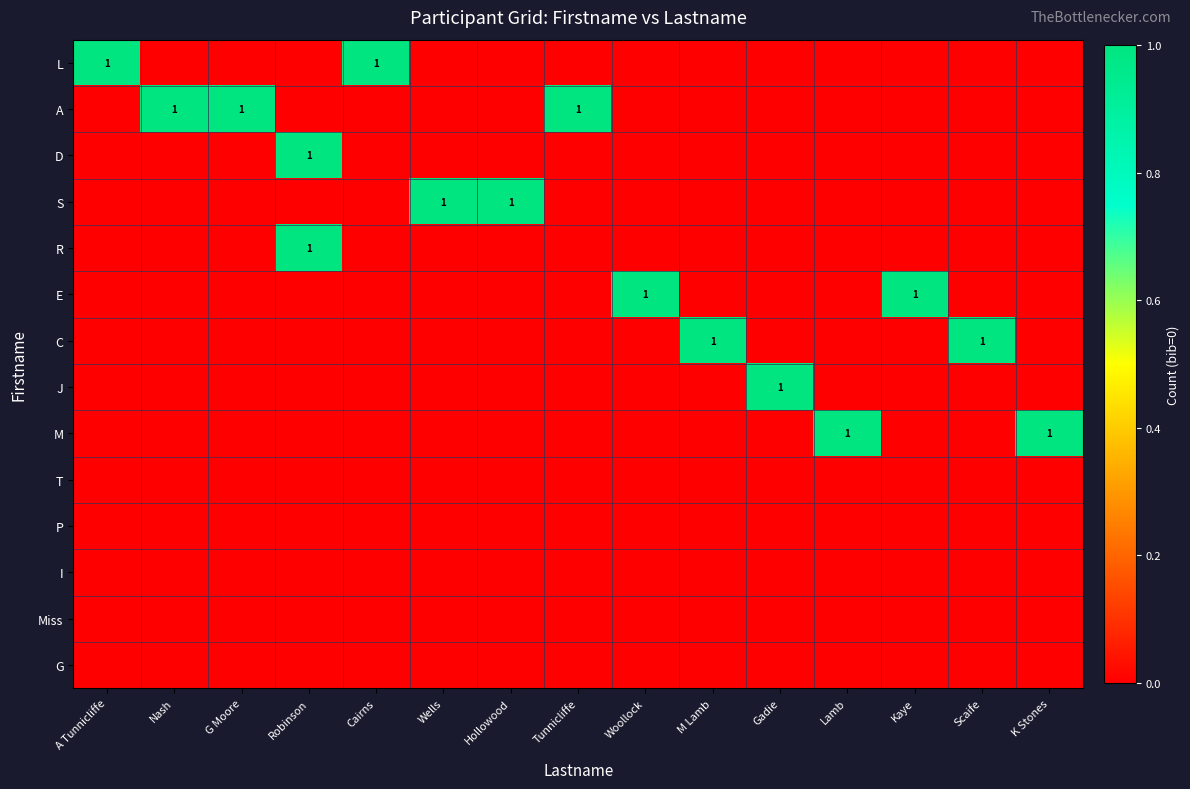

Rank the series by their maximum value, from highest to lowest.

L, A, D, S, R, E, C, J, M, T, P, I, Miss, G